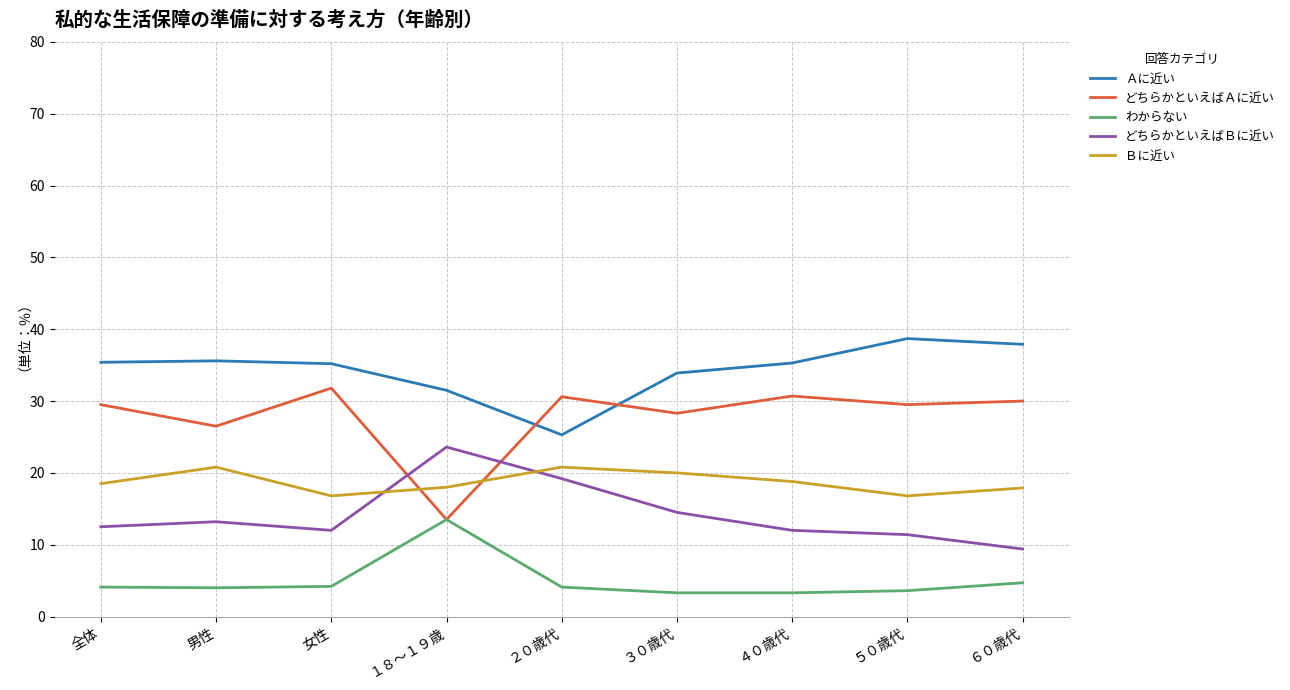

What position from the right is ４０歳代?

3